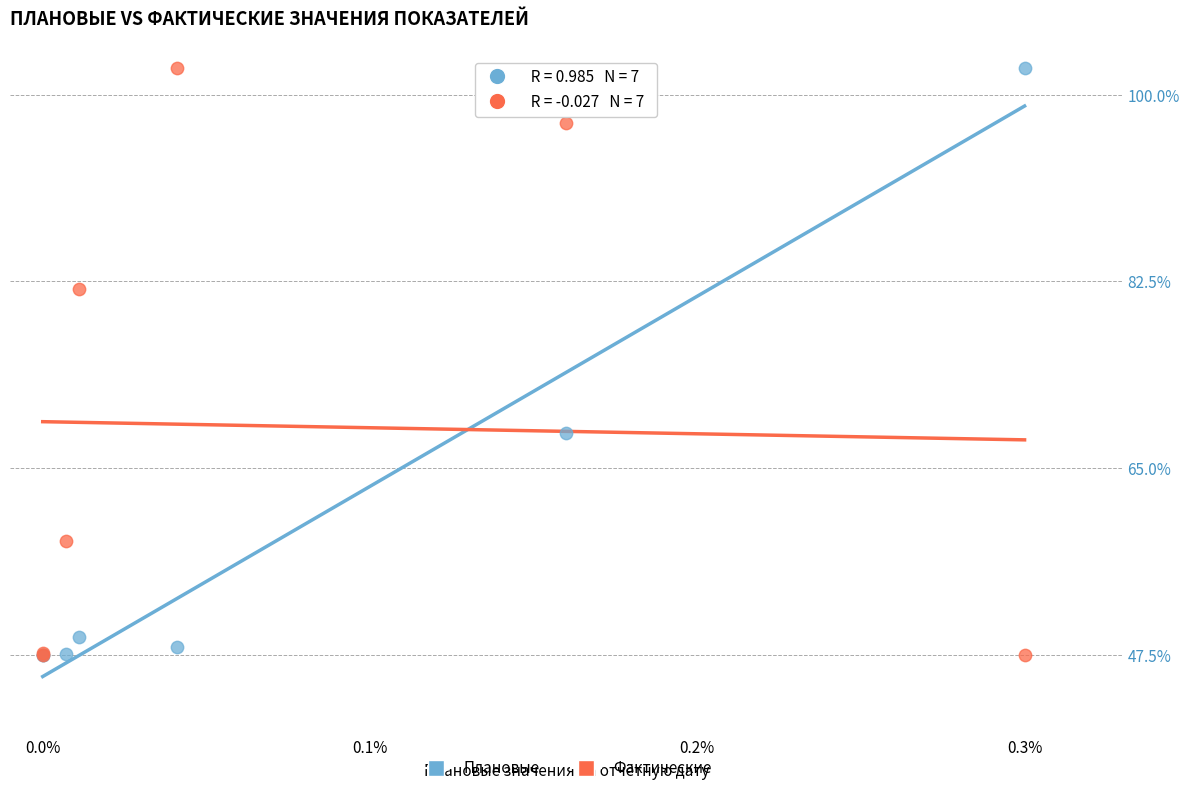

What are all the series names shown in the legend?

Плановые, Фактические